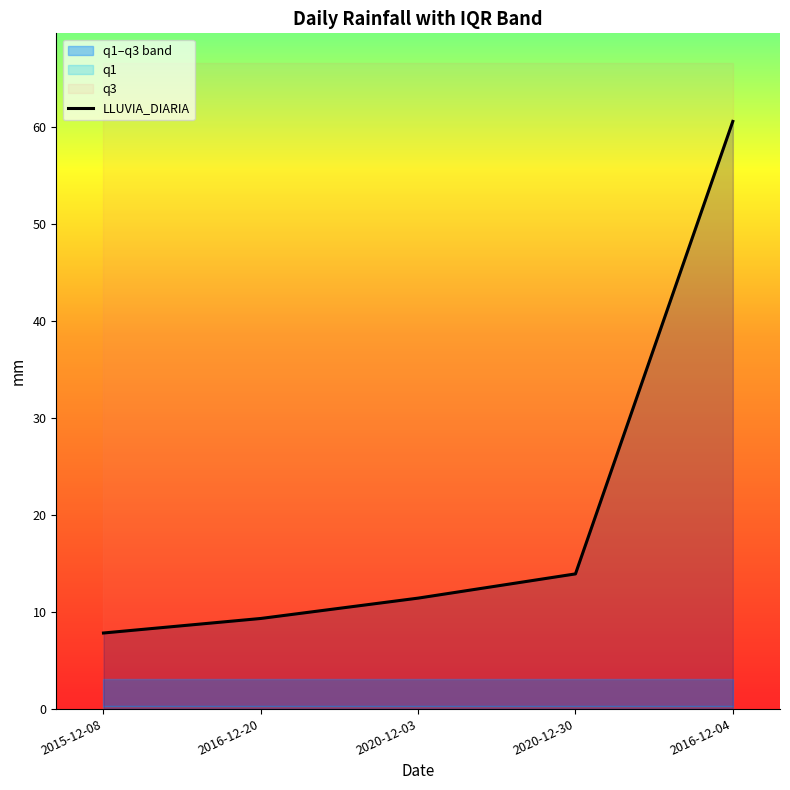

True or false: the data shows 103.3 at 2016-12-04.

False